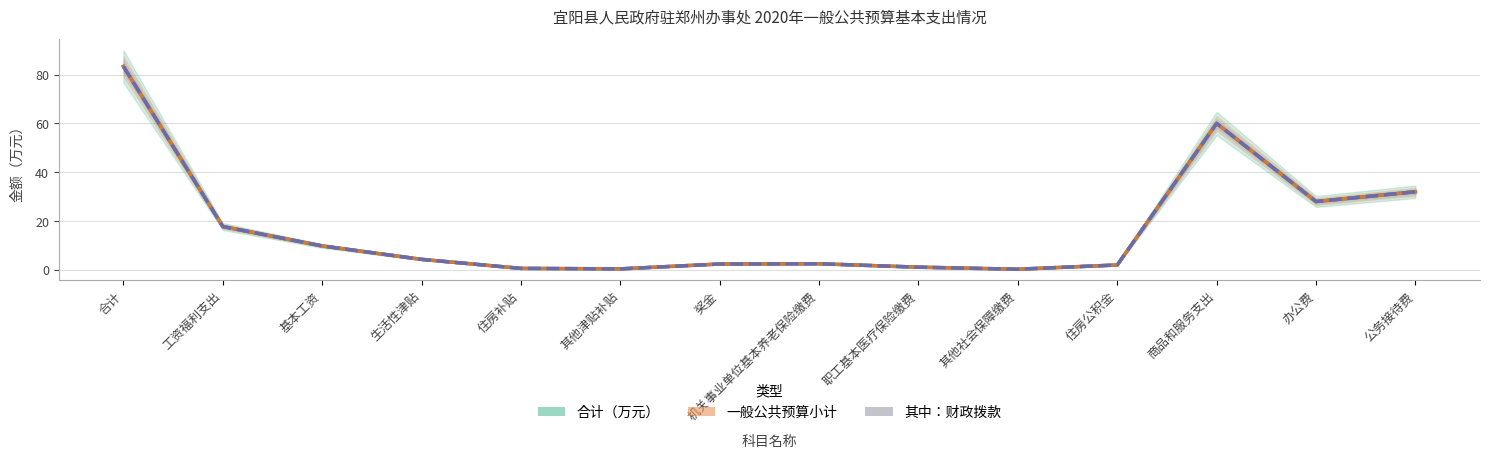

What value does the 其中：财政拨款 series have at 合计?

83.4